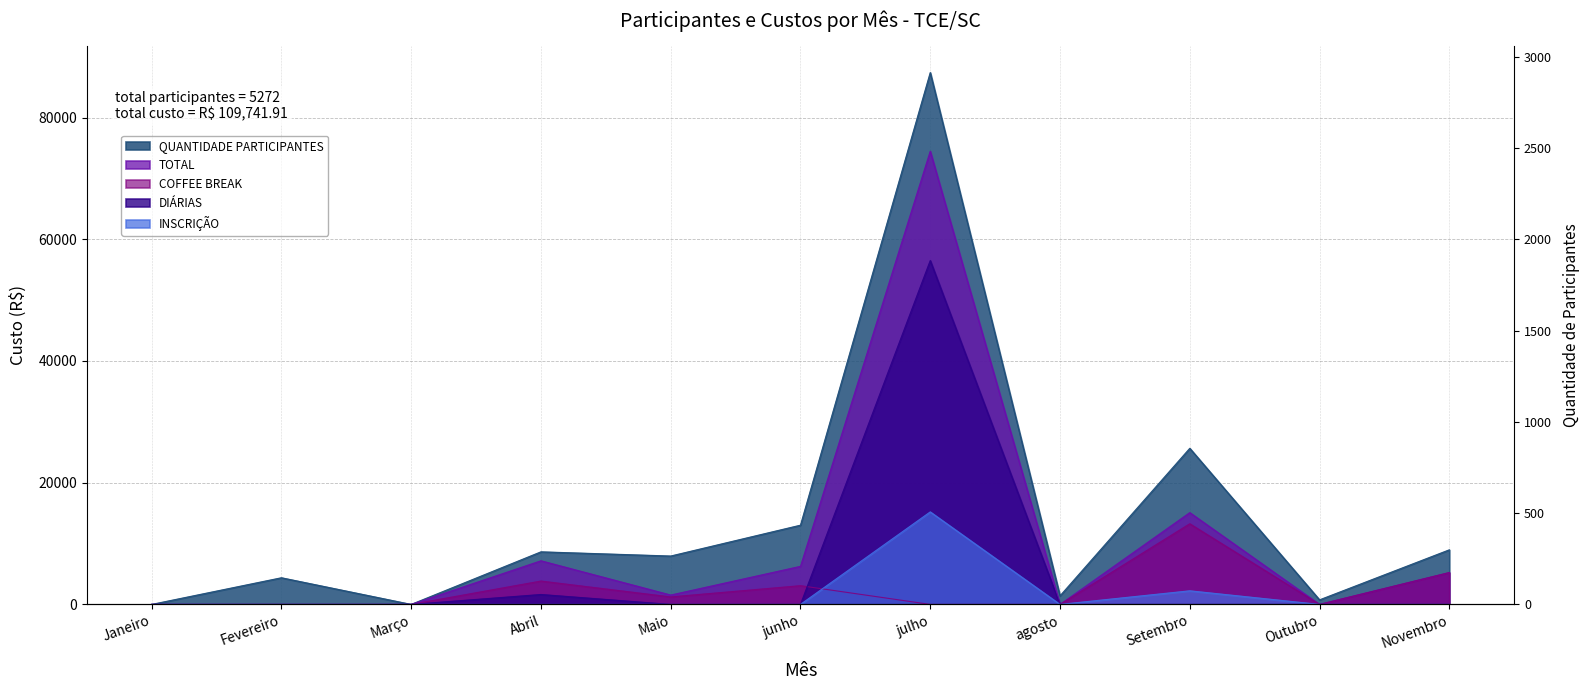

Is it true that COFFEE BREAK equals 0.0 at Março?

True